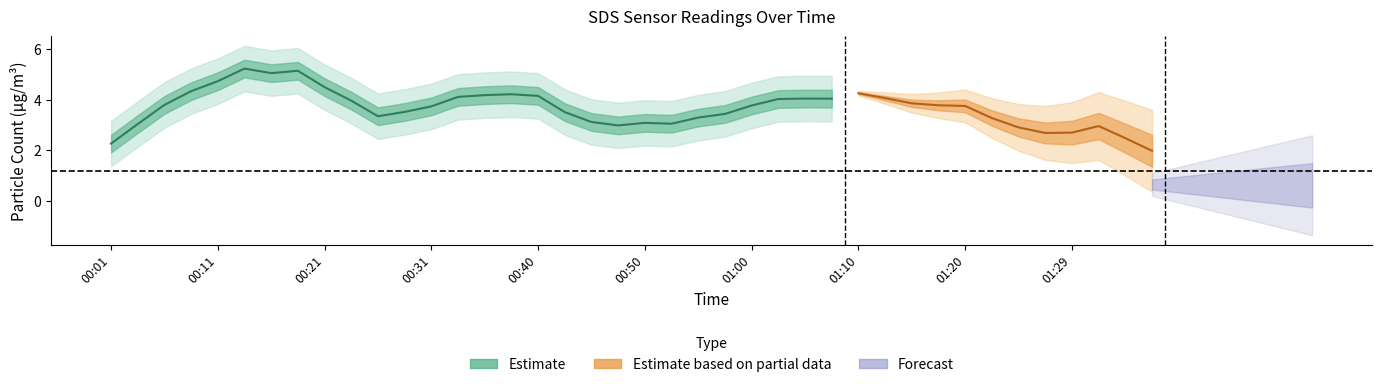

At which category is the sum across all series the highest?

6